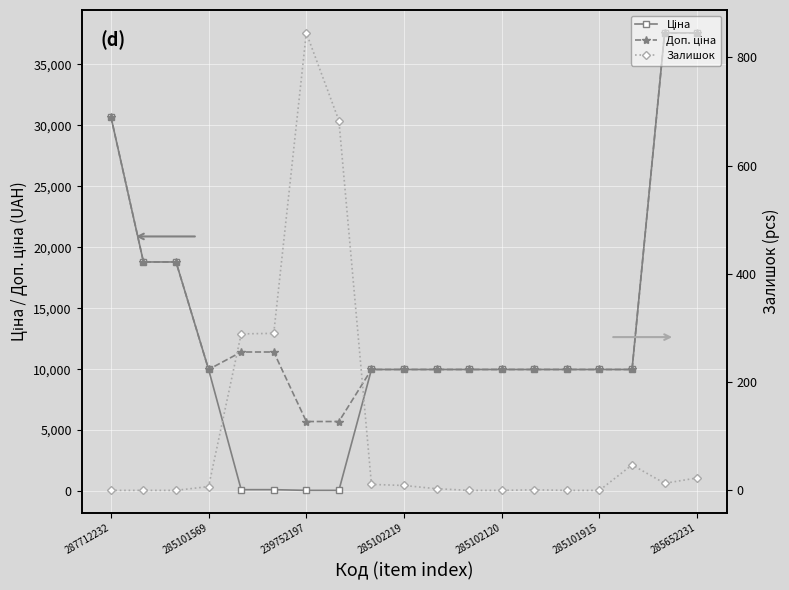

True or false: Залишок and Доп. ціна cross at least once.

False